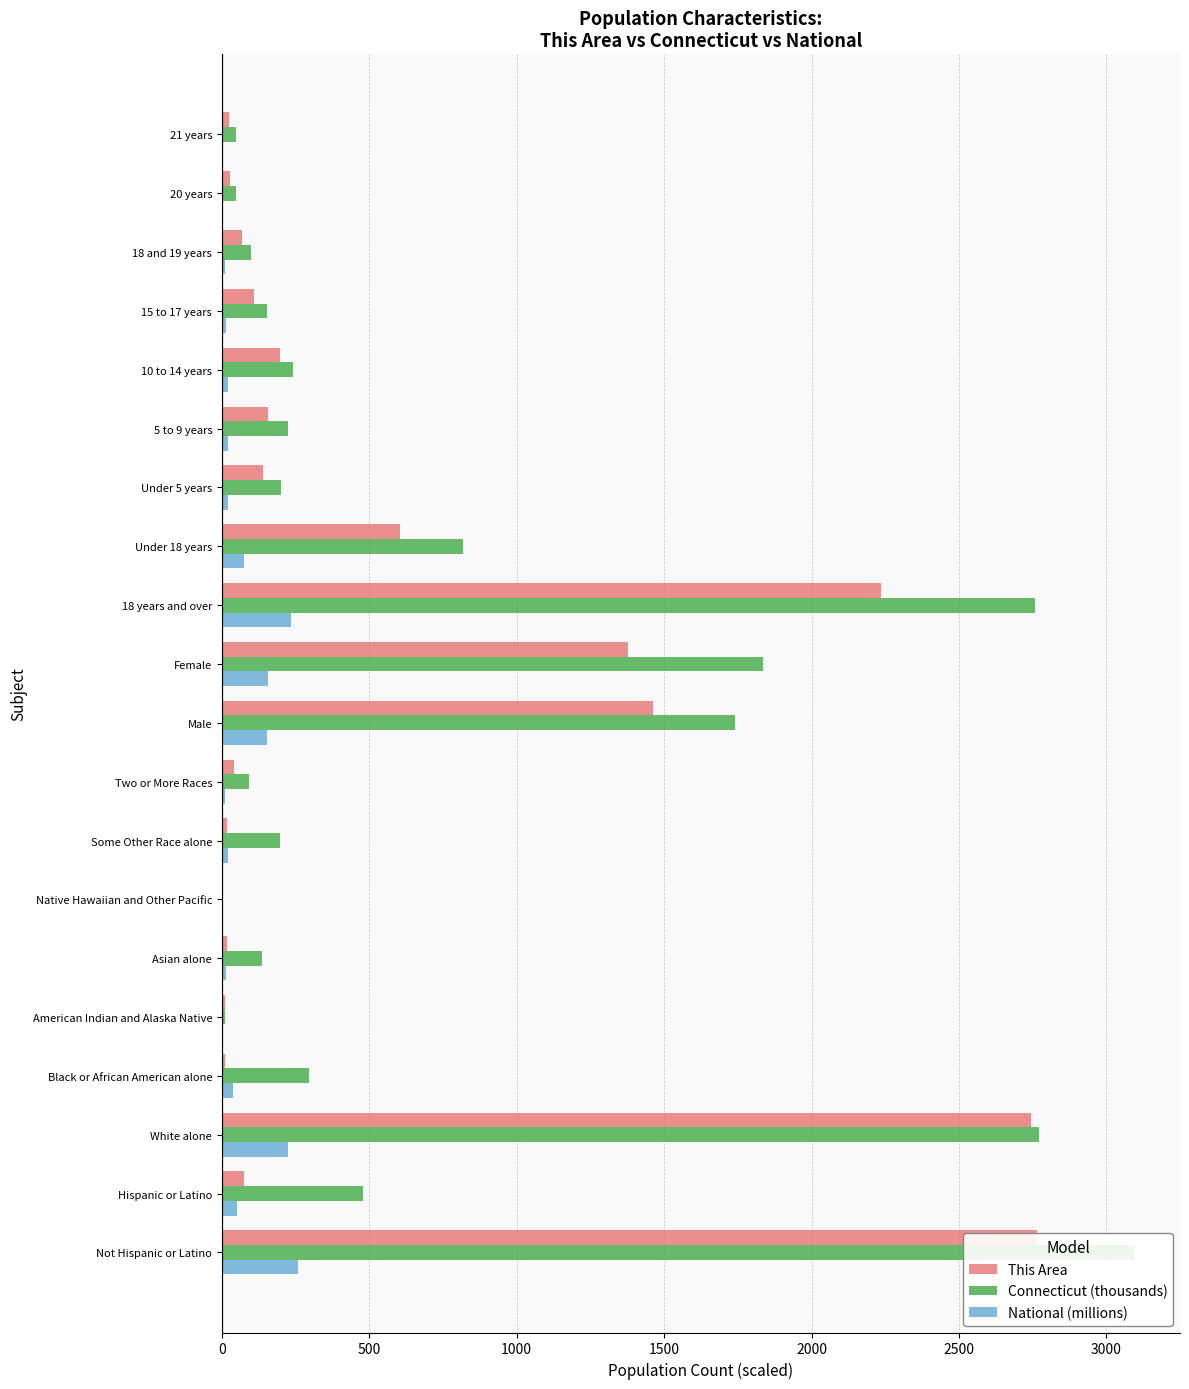

Which series changed the most between Hispanic or Latino and 21 years?

Connecticut (thousands)